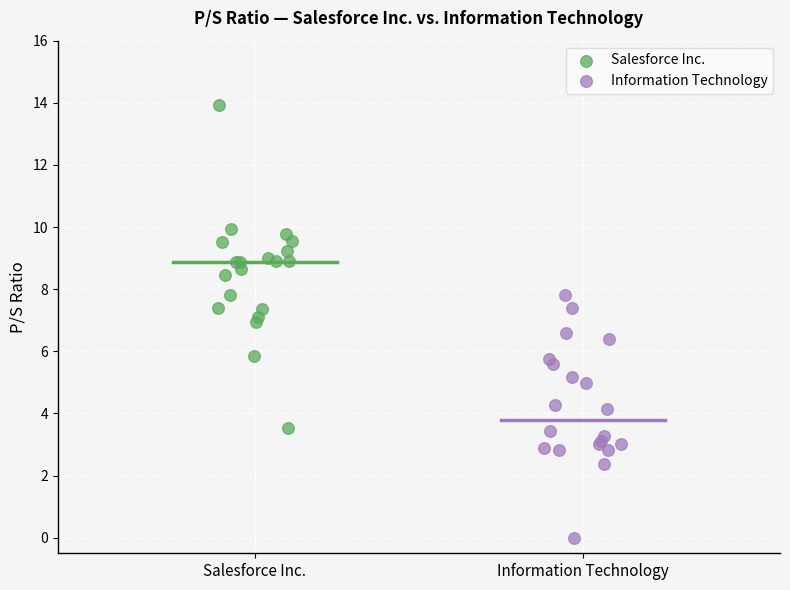

What are all the series names shown in the legend?

Salesforce Inc., Information Technology